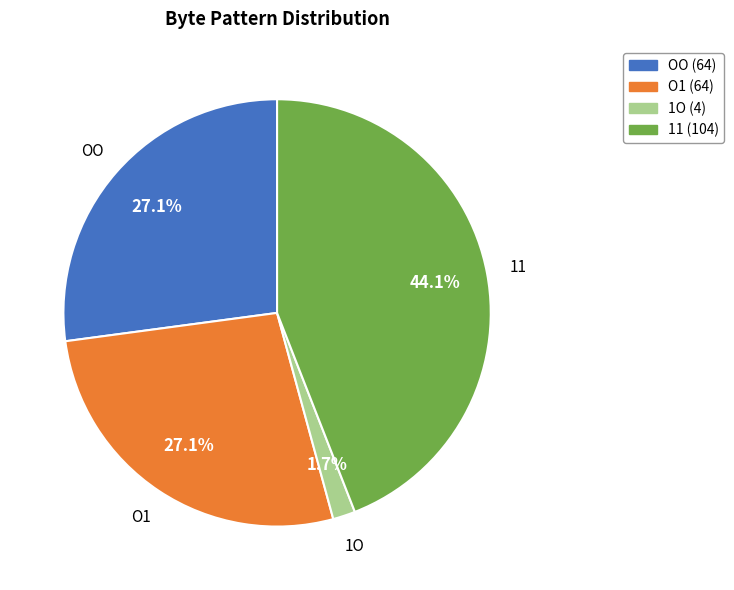

What is the ratio of the value at 11 to the value at O1?

1.6